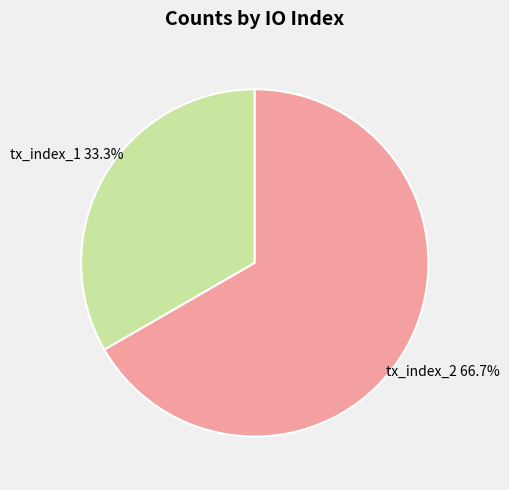

Is there any slice that represents more than half of the pie?

Yes